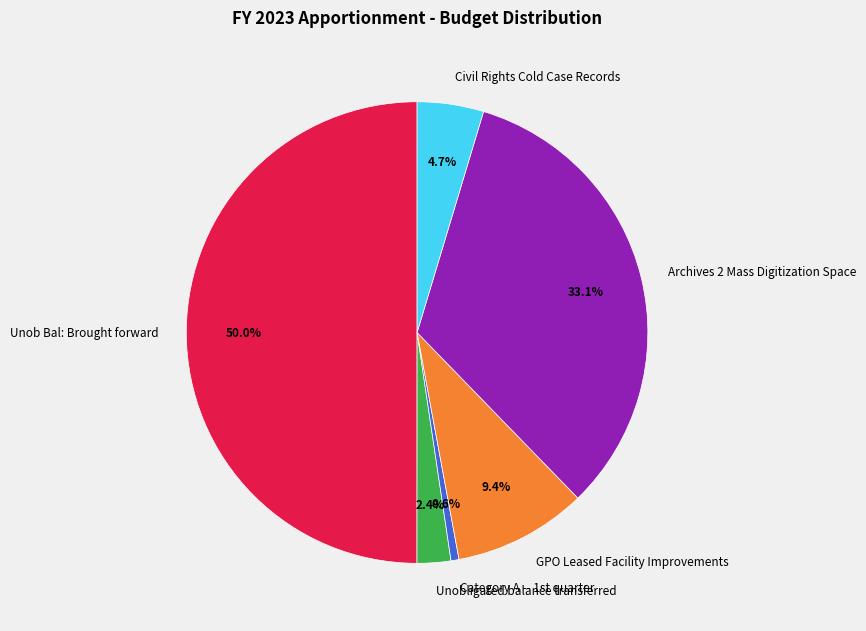

Does Civil Rights Cold Case Records represent more than half of the total?

No